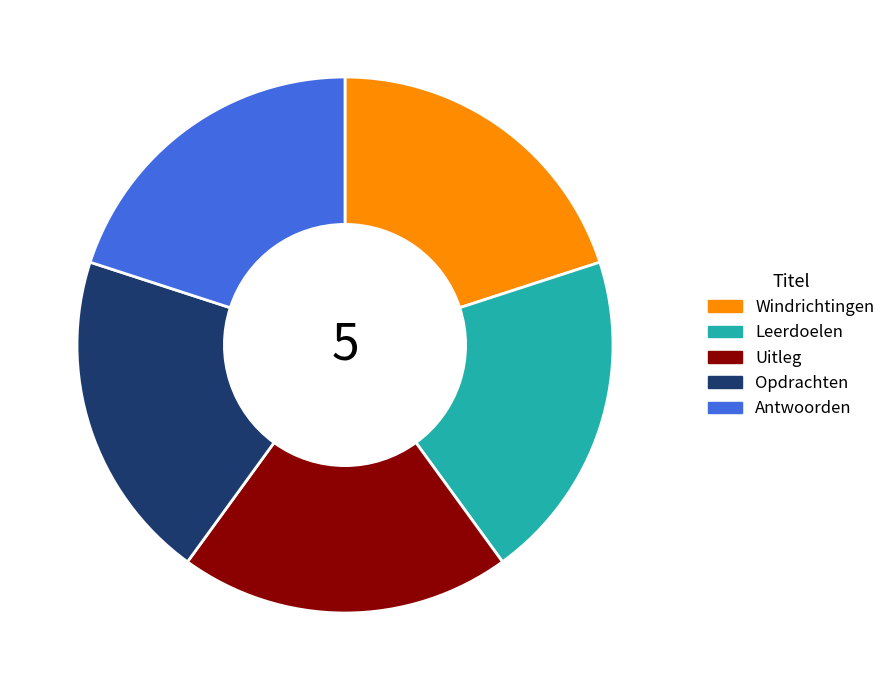

The Uitleg slice represents 20% of the pie. True or false?

True